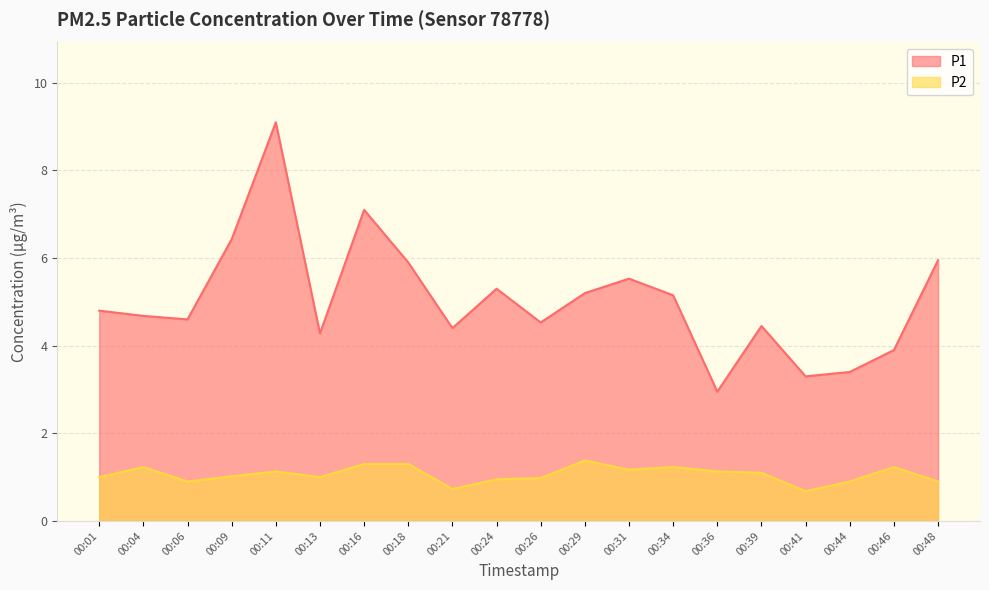

Where does the P1 series first go above 4?

00:01